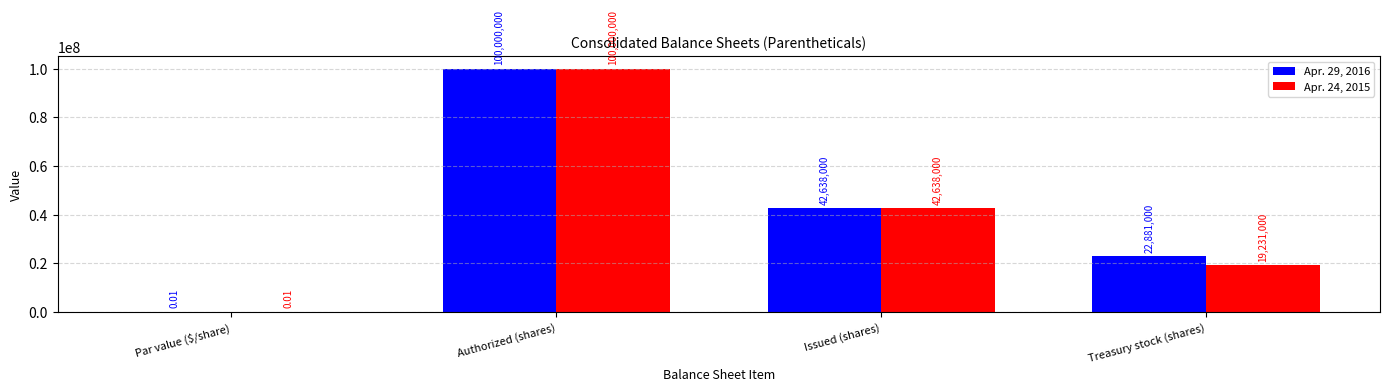

Count the Apr. 29, 2016 values in the range 22881000 to 100000000.

3